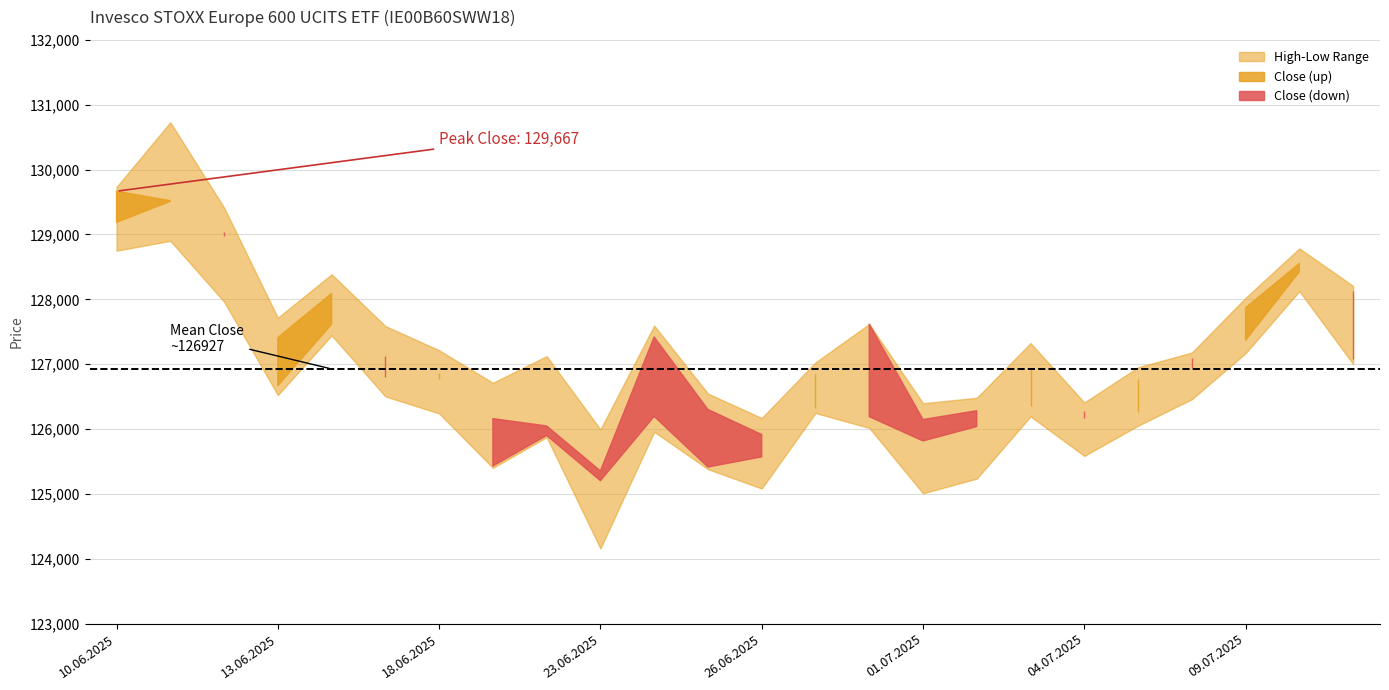

How many values in the Close series exceed 126842?

11